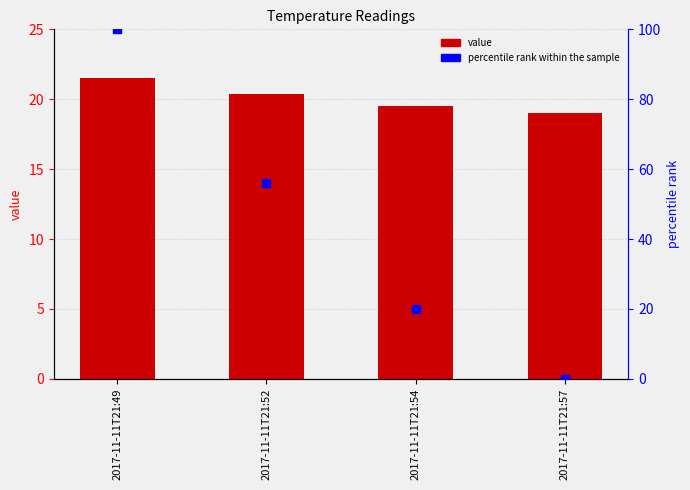

What is the total value across all series at 2017-11-11T21:52?

76.4